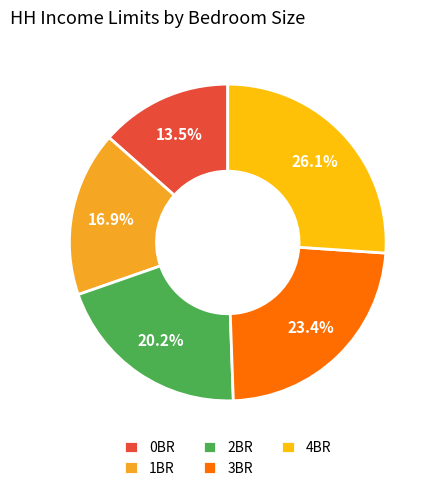

What is the ratio of the value at 1BR to the value at 3BR?

0.7